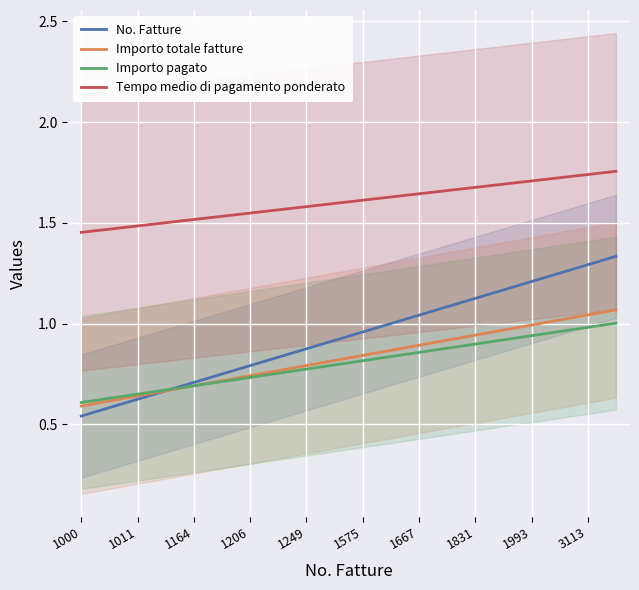

What is the greatest value displayed?

1.8